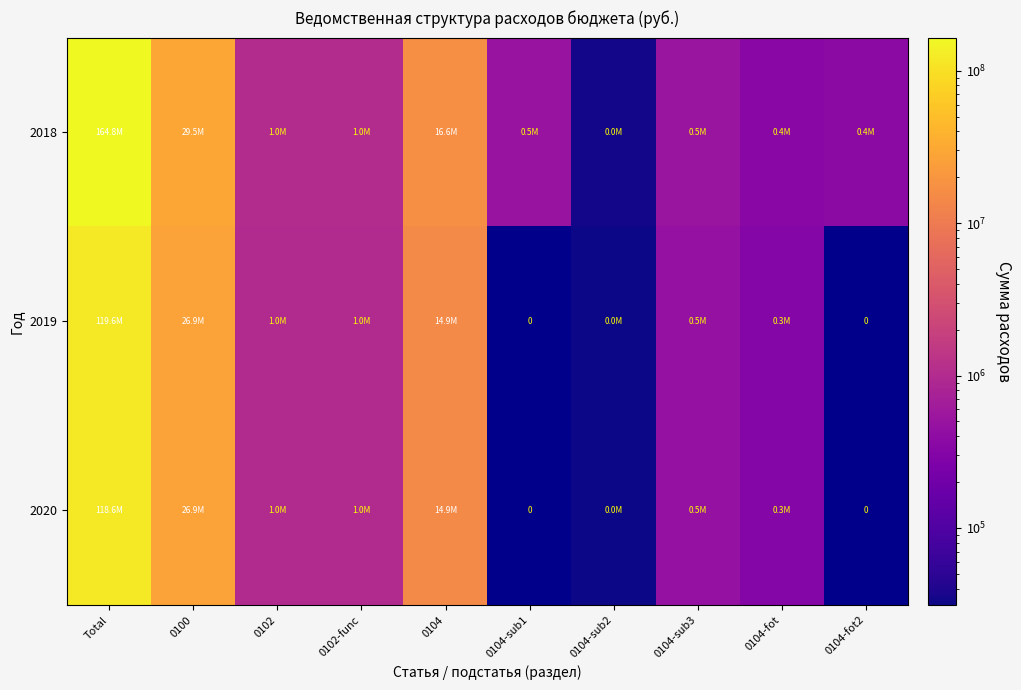

The value of 2018 at 0104 is 11250499.9. True or false?

False